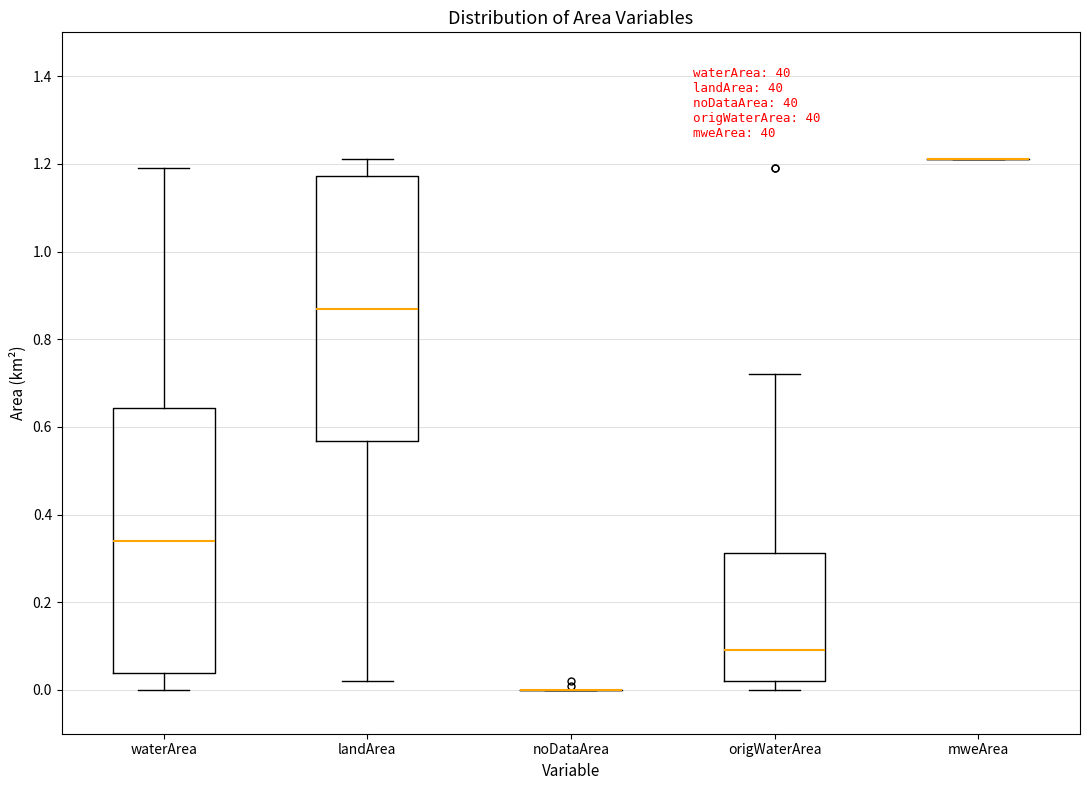

Reading left to right, read every box against the y-axis: the position of its median line, the range the box covers, and the ends of its whiskers. The values are not printed on the chart, so give them approximately, as read against the axis.

waterArea: median 0.34, box 0.04 to 0.64, whiskers 0.00 to 1.20
landArea: median 0.88, box 0.56 to 1.18, whiskers 0.02 to 1.22
noDataArea: box collapsed to a line at 0.00, whiskers 0.00 to 0.00
origWaterArea: median 0.10, box 0.02 to 0.32, whiskers 0.00 to 0.72
mweArea: box collapsed to a line at 1.22, whiskers 1.22 to 1.22